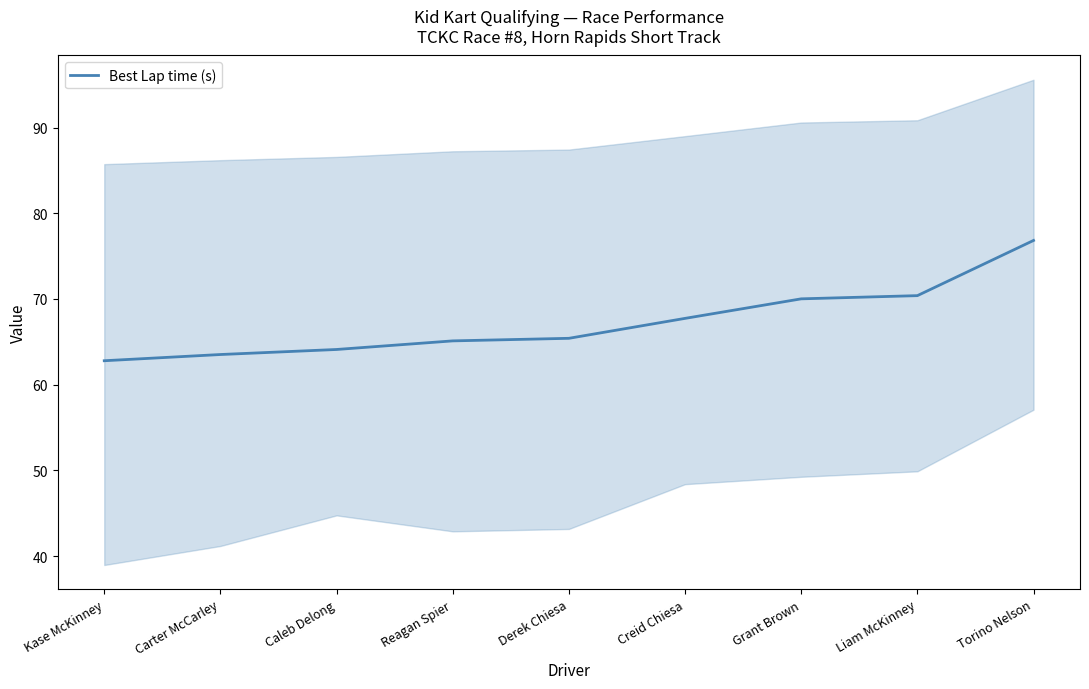

At which label is the value closest to 69?

Grant Brown